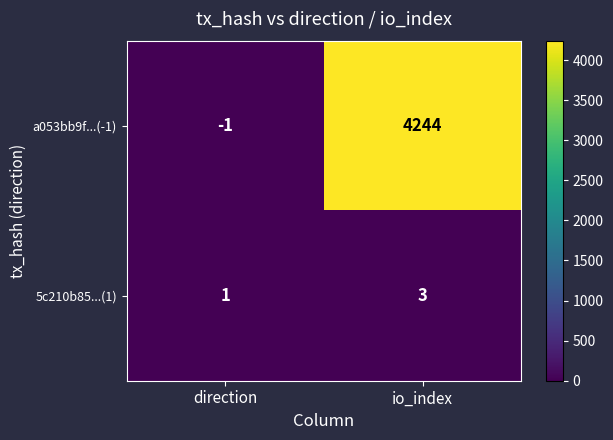

Reading left to right, what are all the values shown in this chart?

a053bb9f...(-1): -1	4244
5c210b85...(1): 1	3